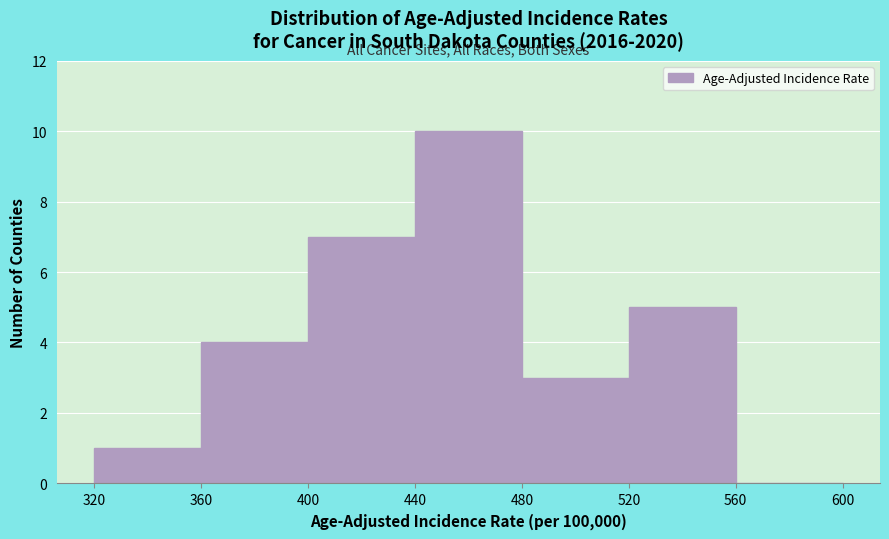

Which range on the x-axis has the tallest bar?

440 to 480